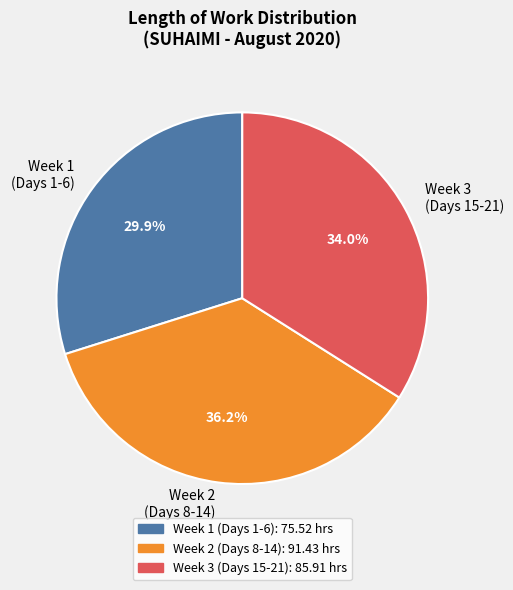

What is the ratio of the value at Week 1 (Days 1-6) to the value at Week 2 (Days 8-14)?

0.8